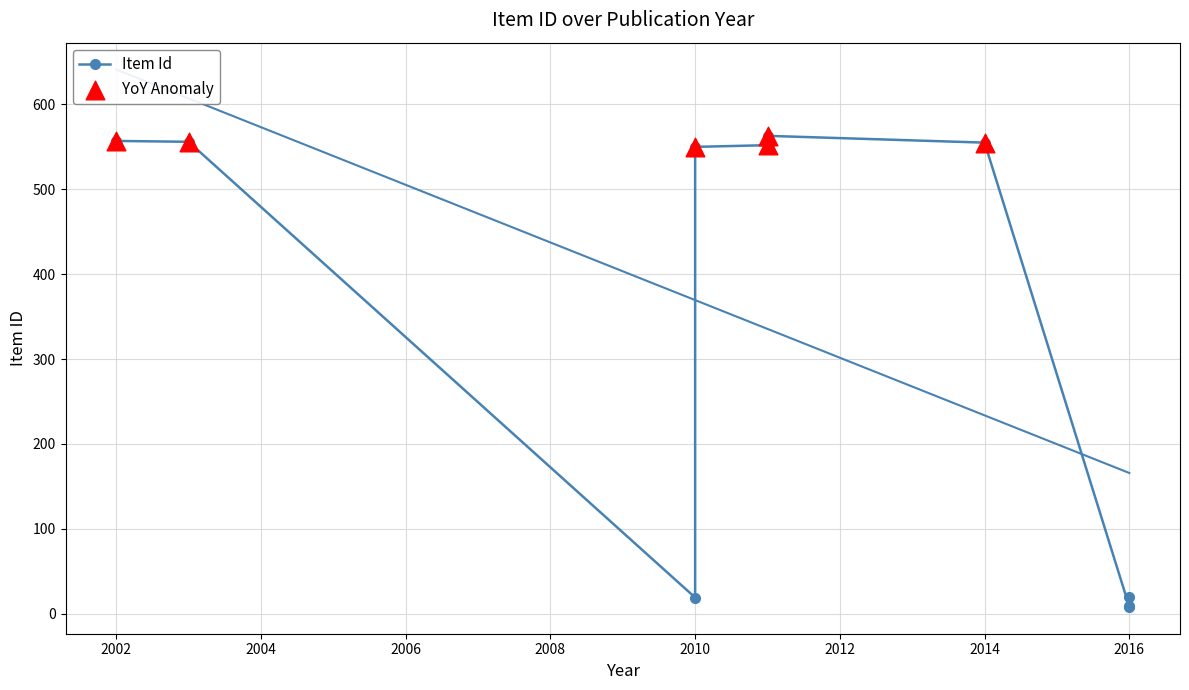

Which series has the largest total across all categories?

Item Id